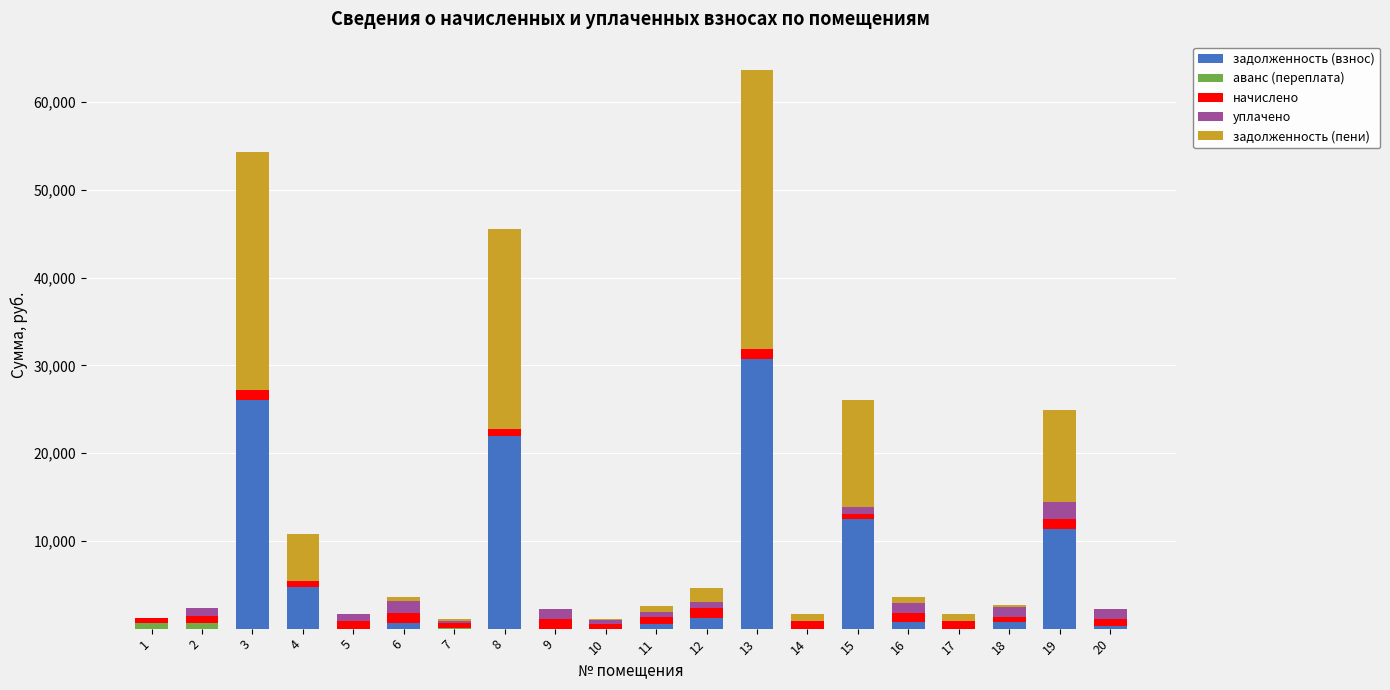

At which category is the sum across all series the highest?

13